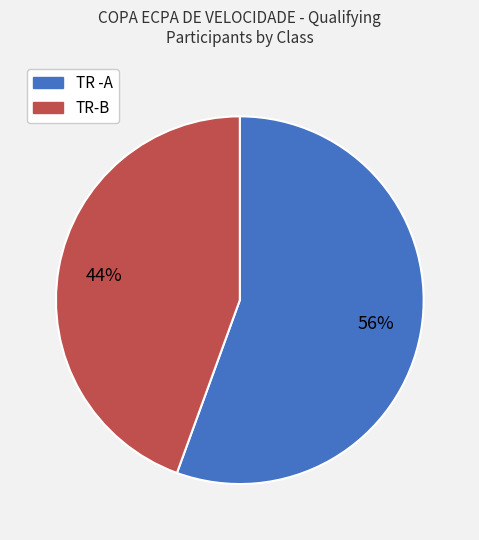

What is the largest slice in the pie chart?

TR -A